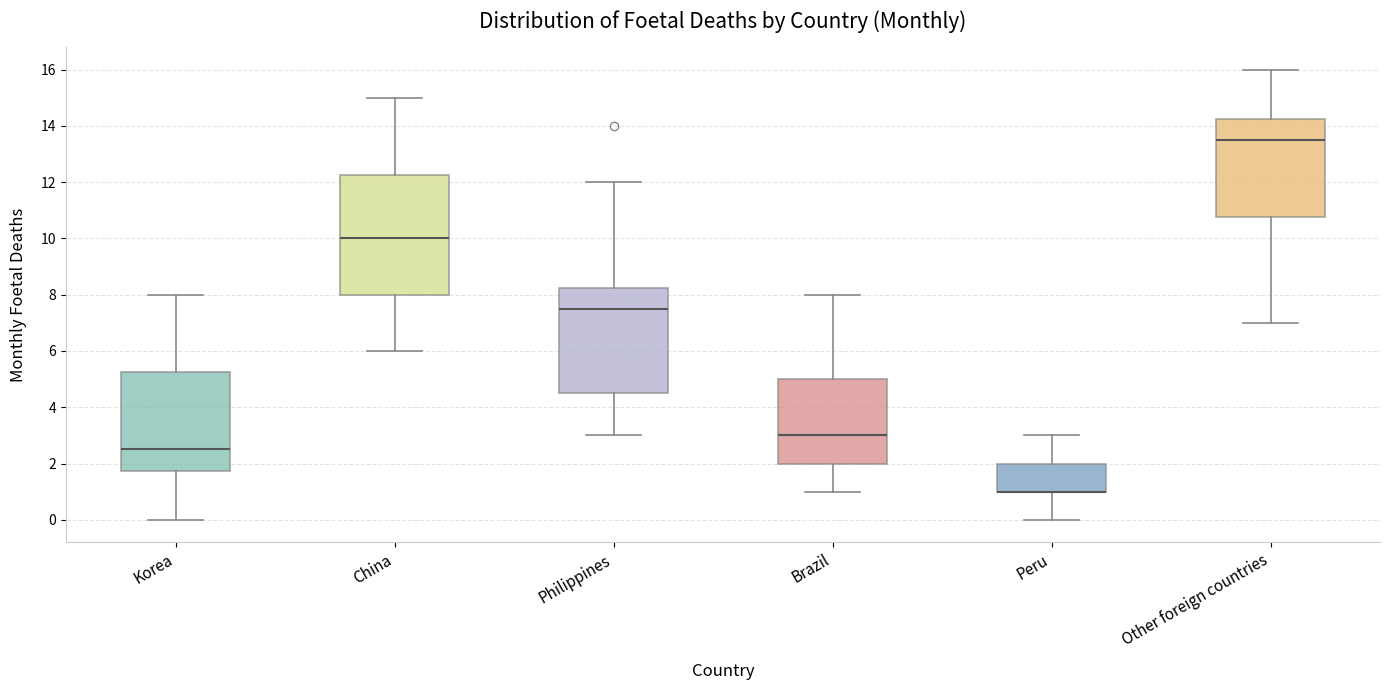

Where does the lower whisker of the box for Peru end on the y-axis? The values are not printed on the chart, so give them approximately, as read against the axis.

0.0